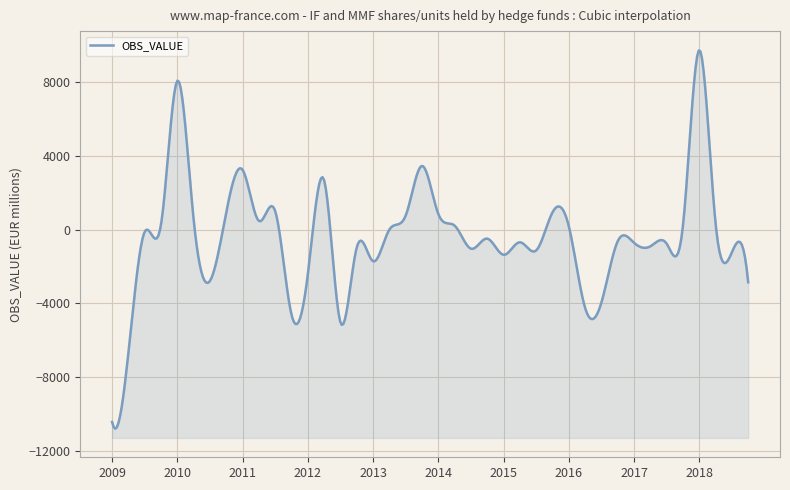

Where is the data nearest to the value -342?

2014-Q4